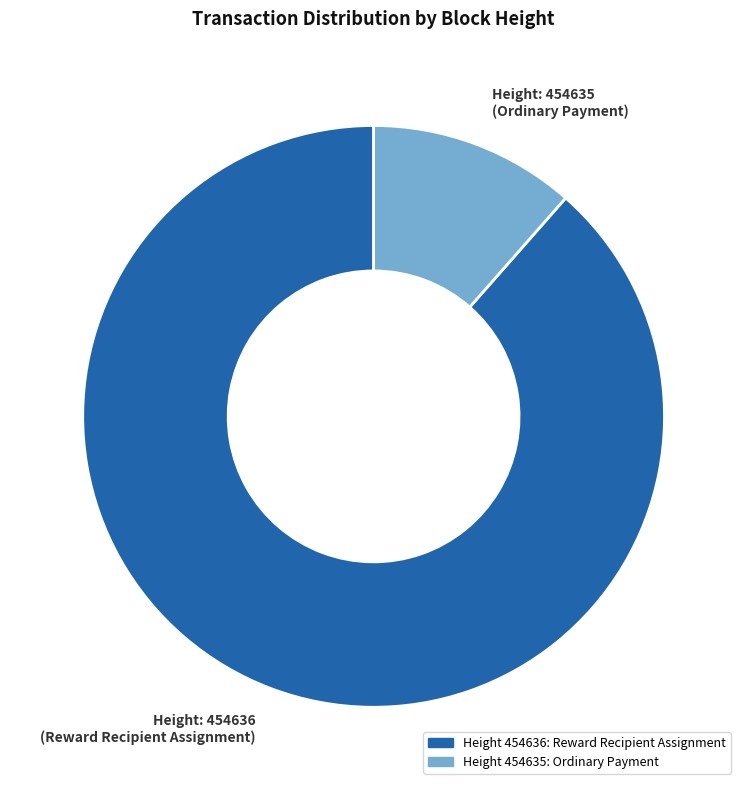

Is there a majority slice in this chart?

Yes